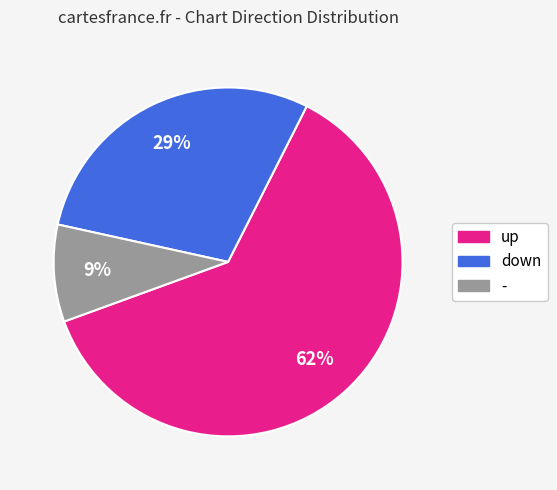

What is the ratio of the value at up to the value at down?

2.1